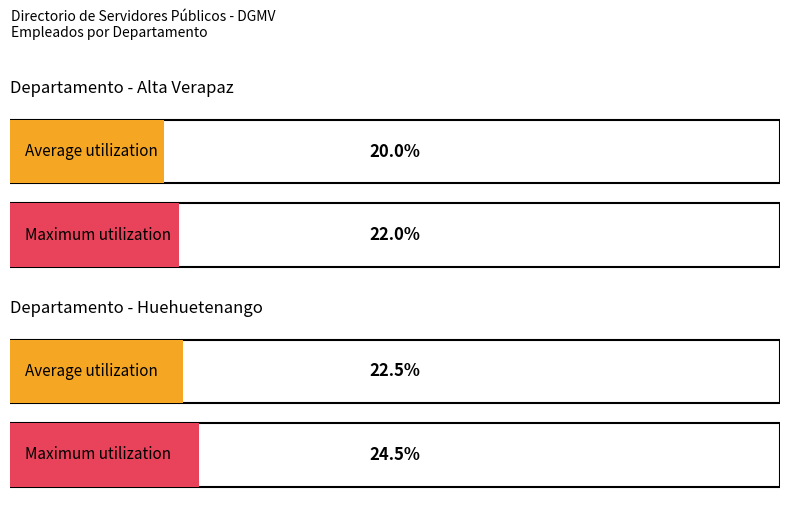

List the series in order of their overall mean, highest first.

Maximum utilization, Average utilization